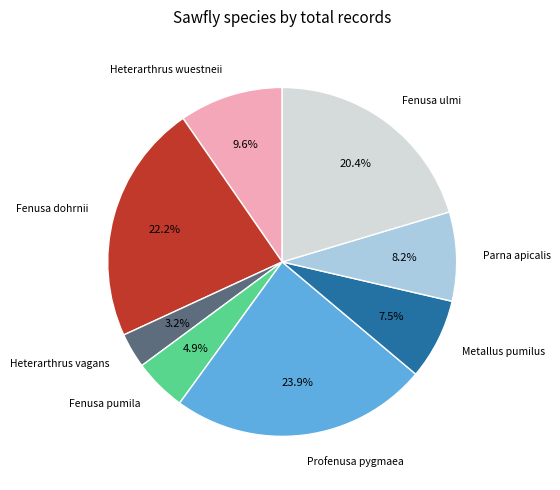

Does any single category account for the majority?

No